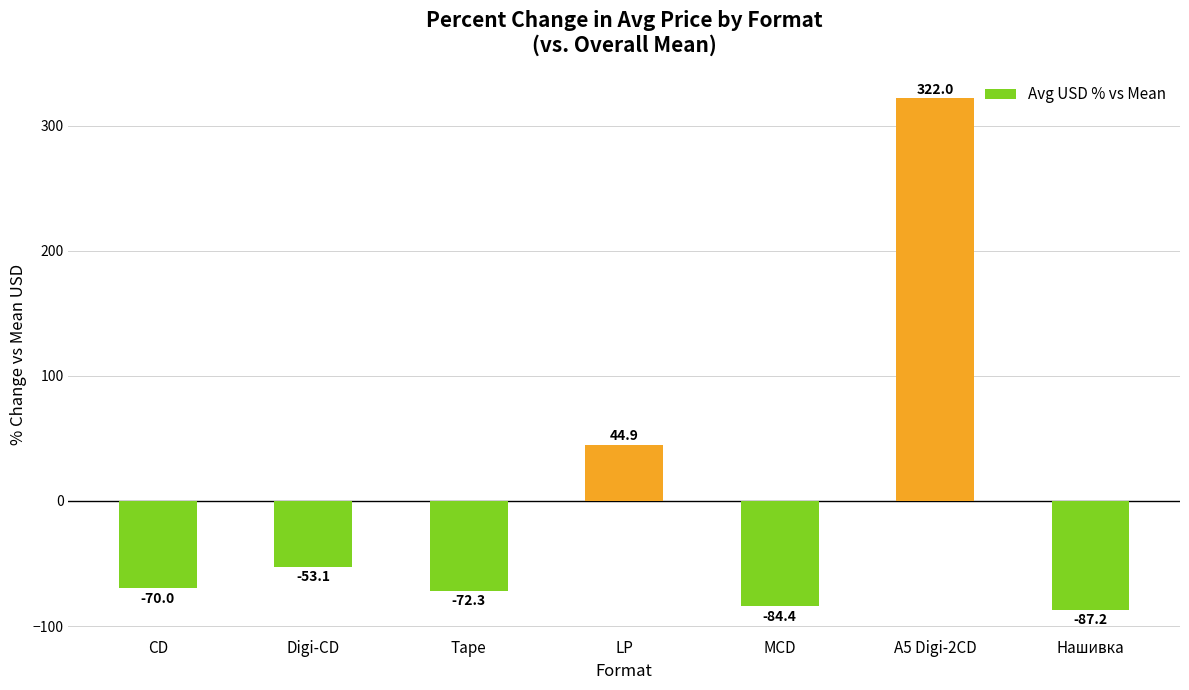

How many bars are there in total?

7